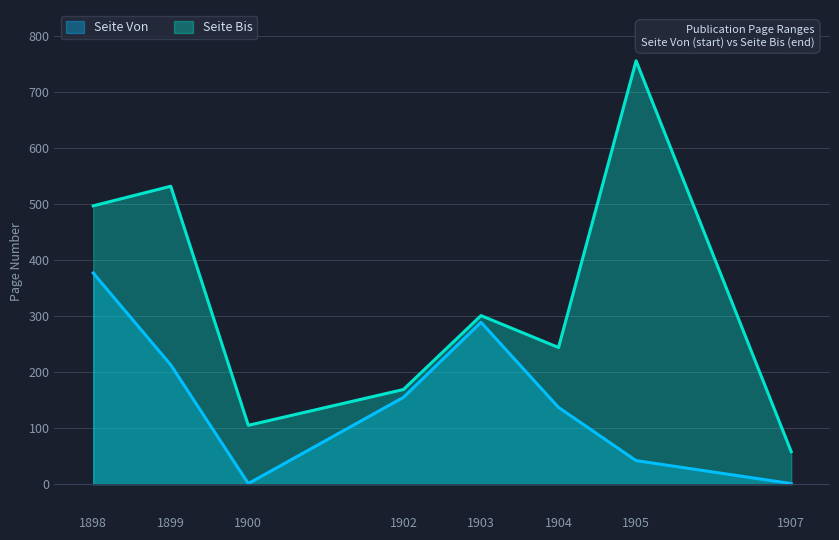

What is the minimum value shown in the chart?

1